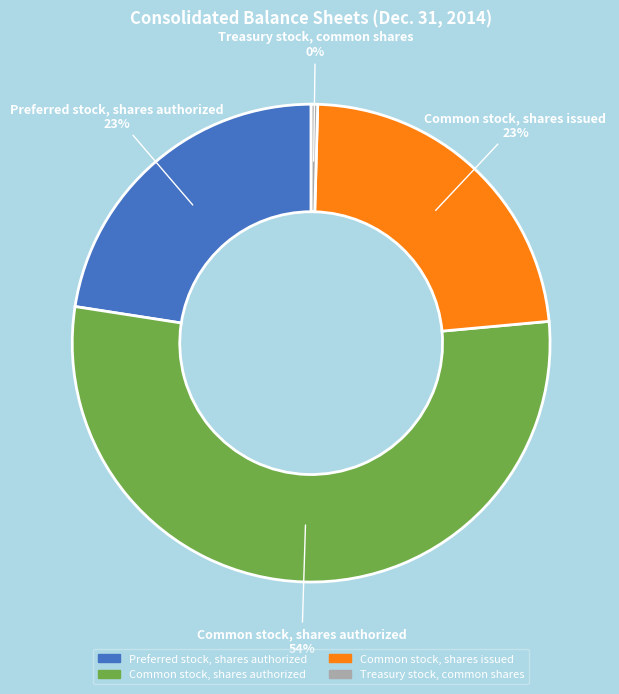

To the nearest percent, what is the average slice percentage?

25%